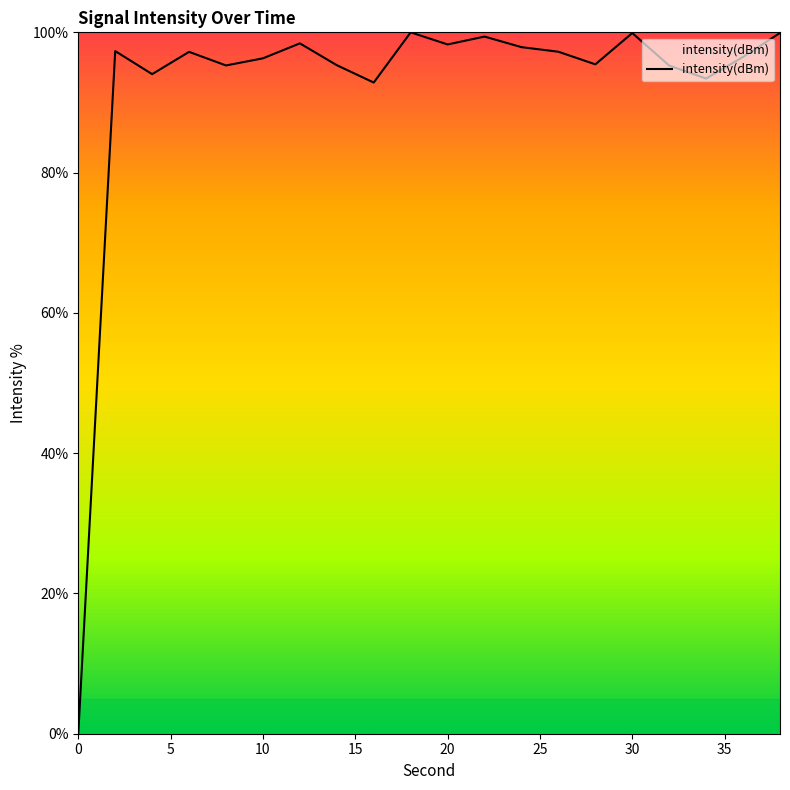

Does the chart display data point markers on the line(s)?

No